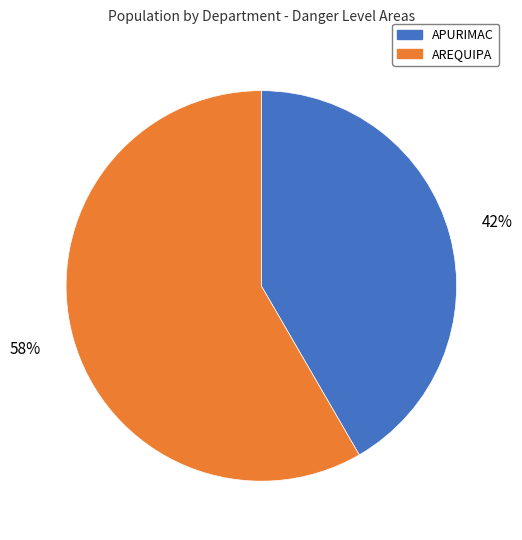

Do AREQUIPA and APURIMAC together represent more than half of the pie?

Yes